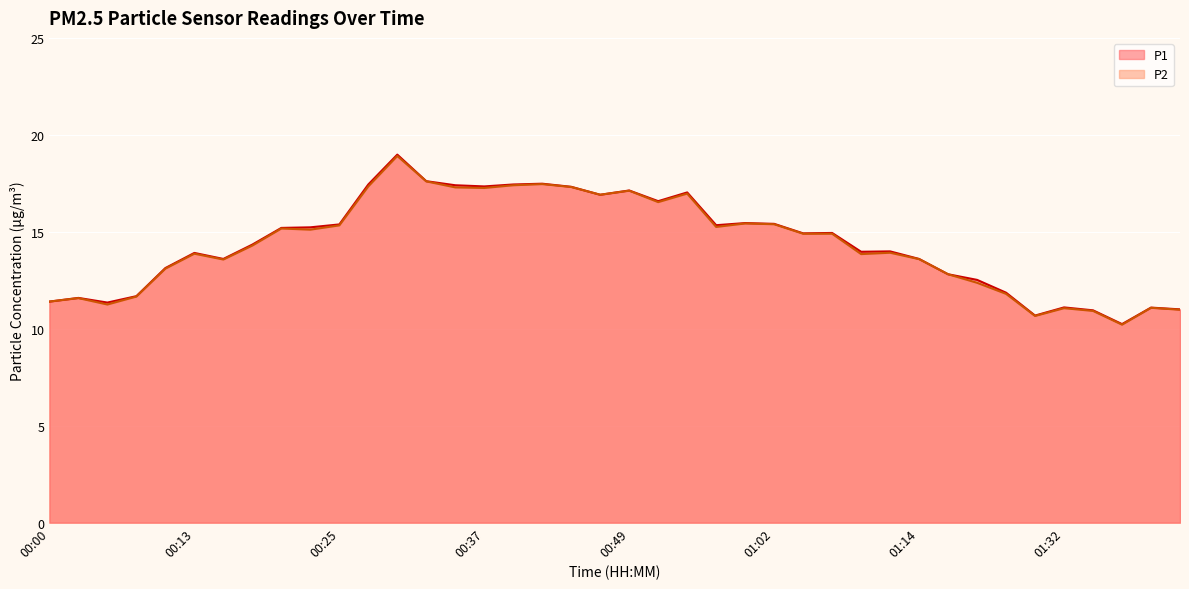

How many lines are shown in the chart?

2